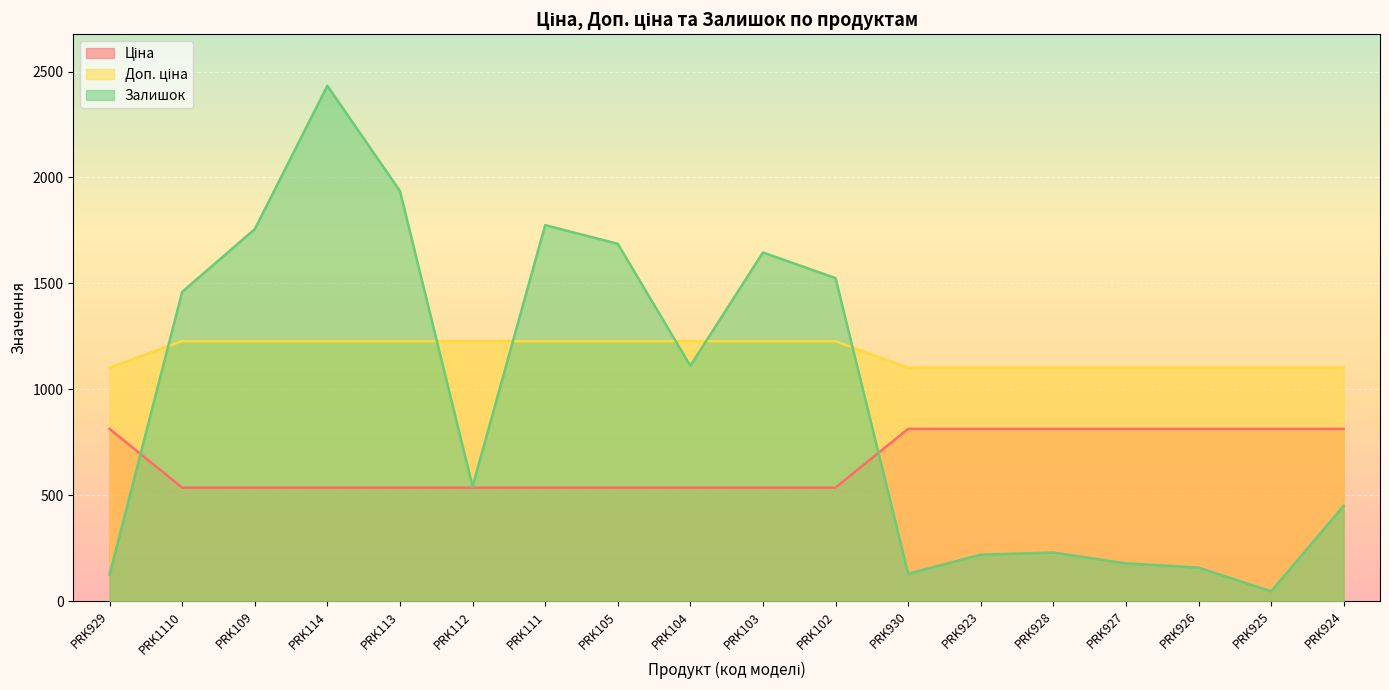

Where is the first local minimum for Залишок?

PRK112